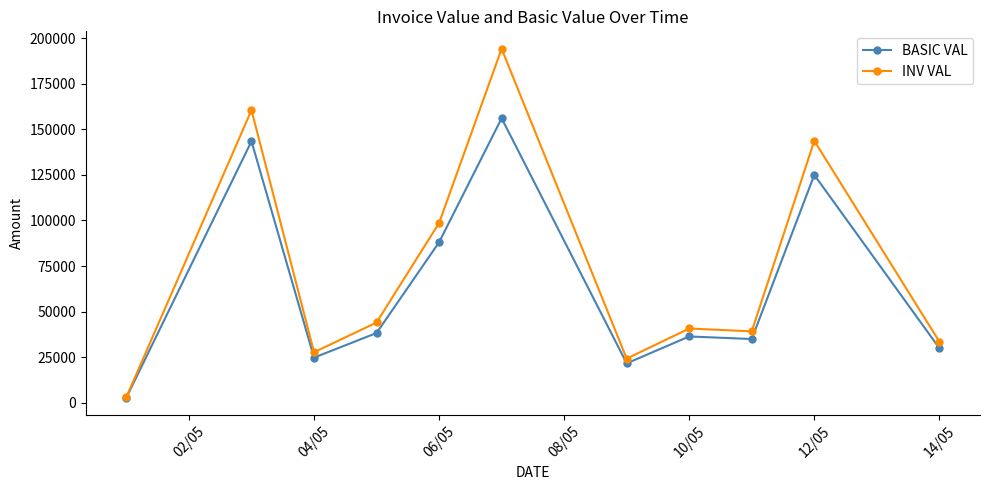

Which series has the widest spread of values?

INV VAL